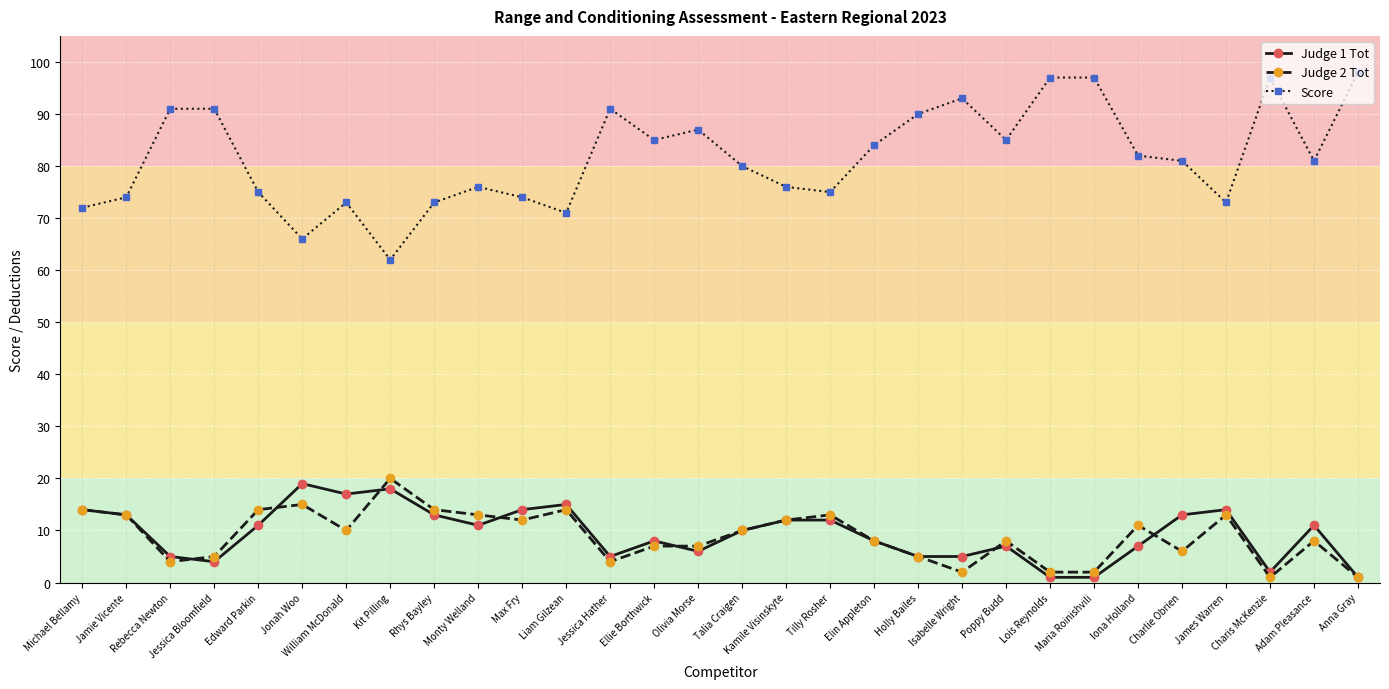

True or false: Score has more than 2 points higher than both neighbors.

True